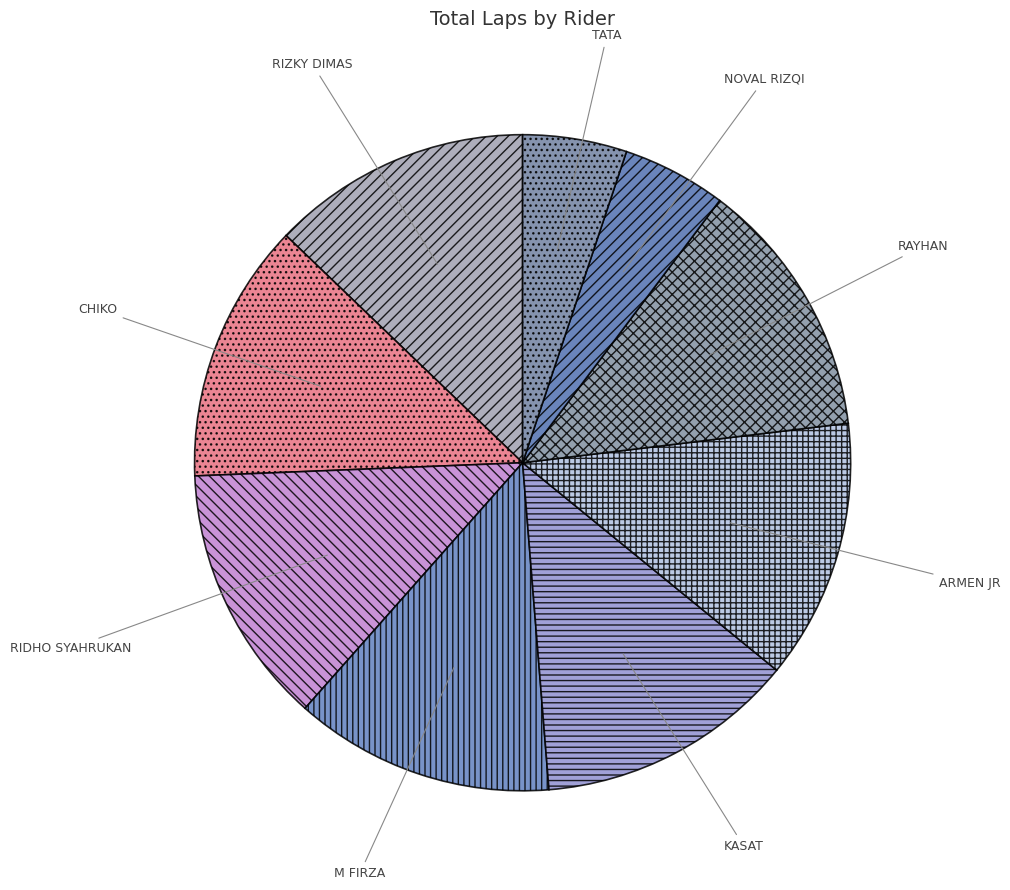

Does RAYHAN represent more than half of the total?

No